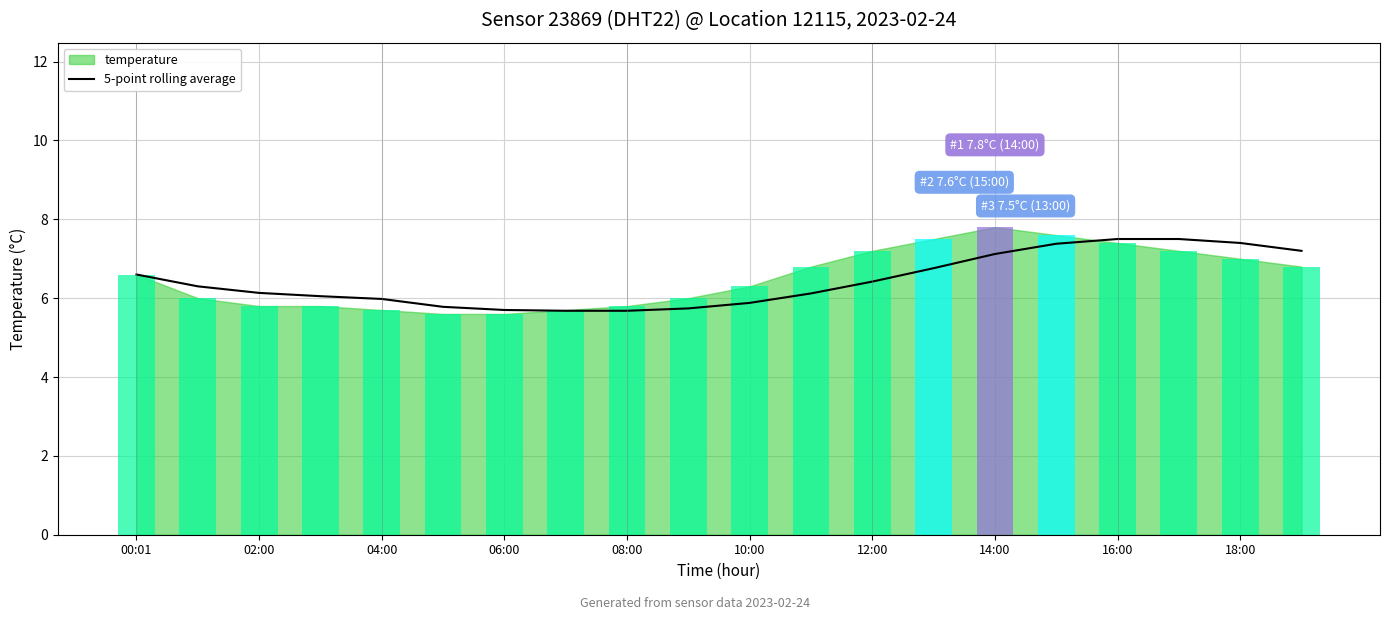

What is the maximum value for 5-point rolling average?

7.5